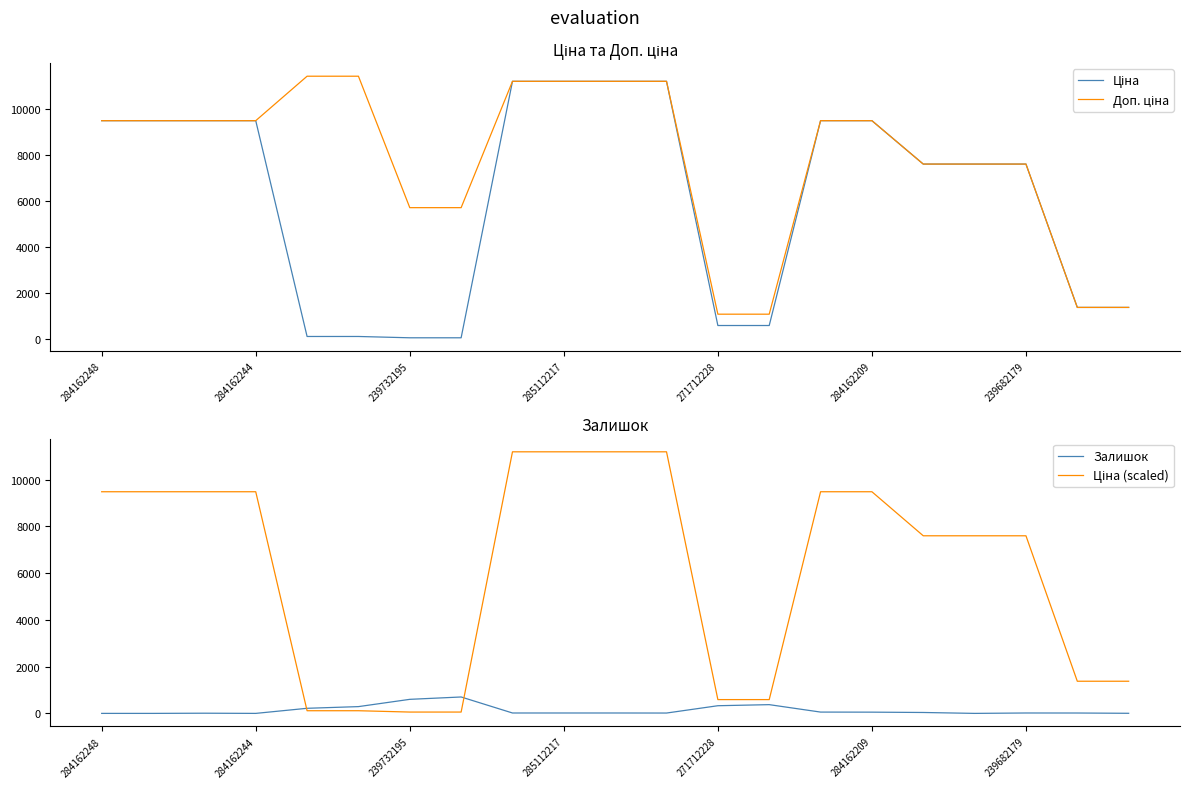

How many lines are shown in the chart?

4